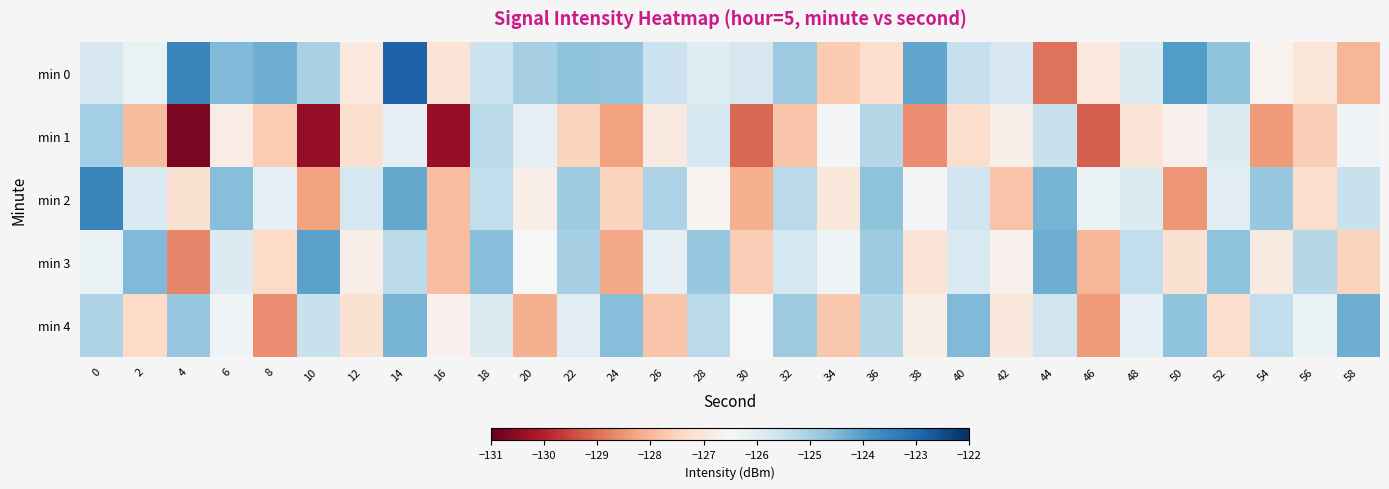

Which has a higher value, 56 or 44?

56